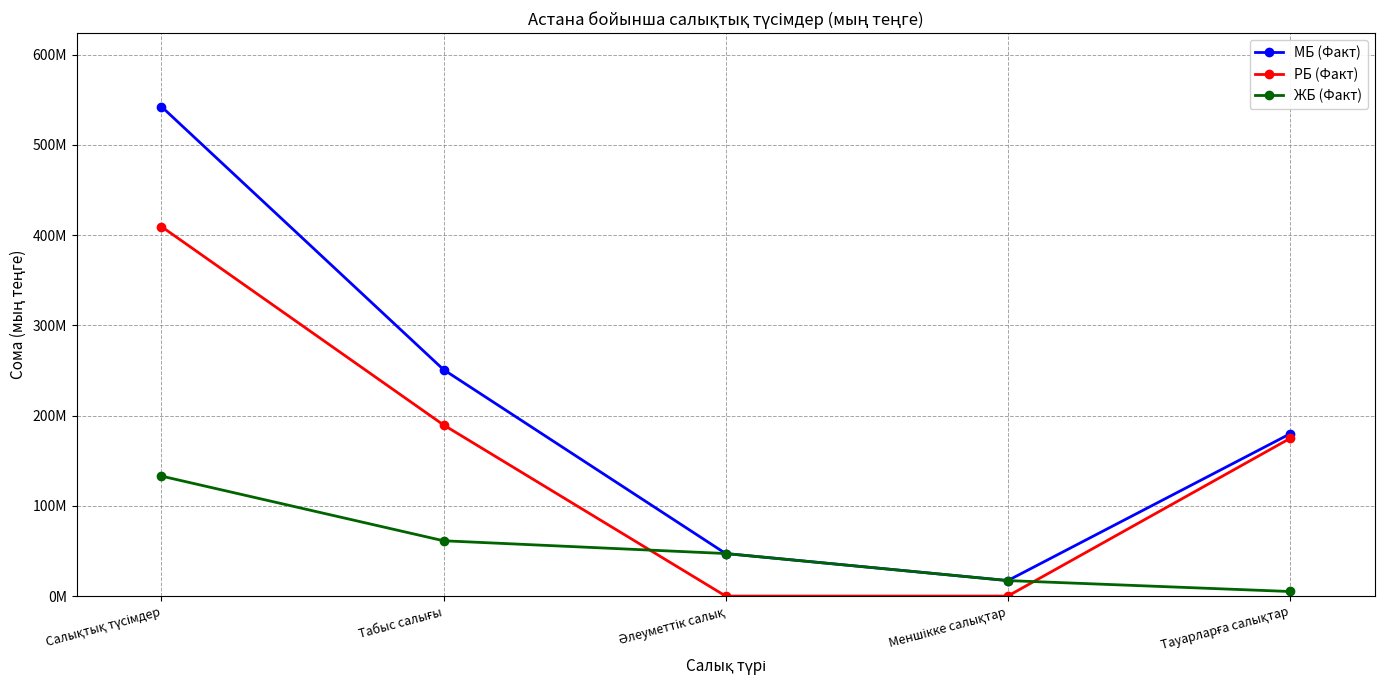

What is the sum of the ЖБ (Факт) values at Әлеуметтік салық and Тауарларға салықтар?

52185031